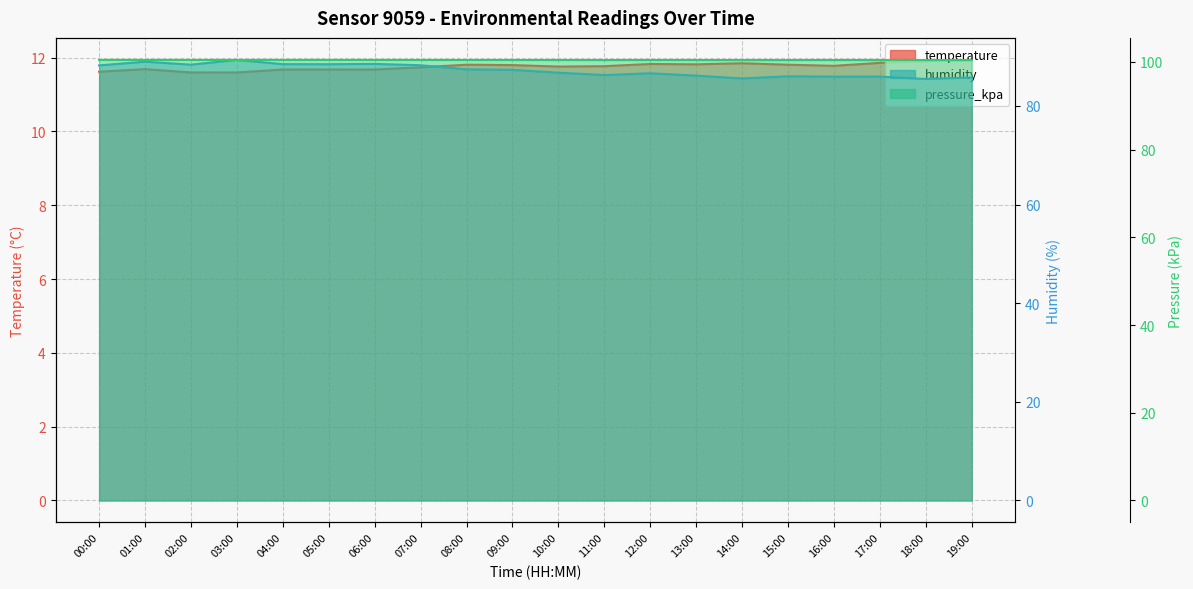

True or false: temperature and humidity intersect in this chart.

False